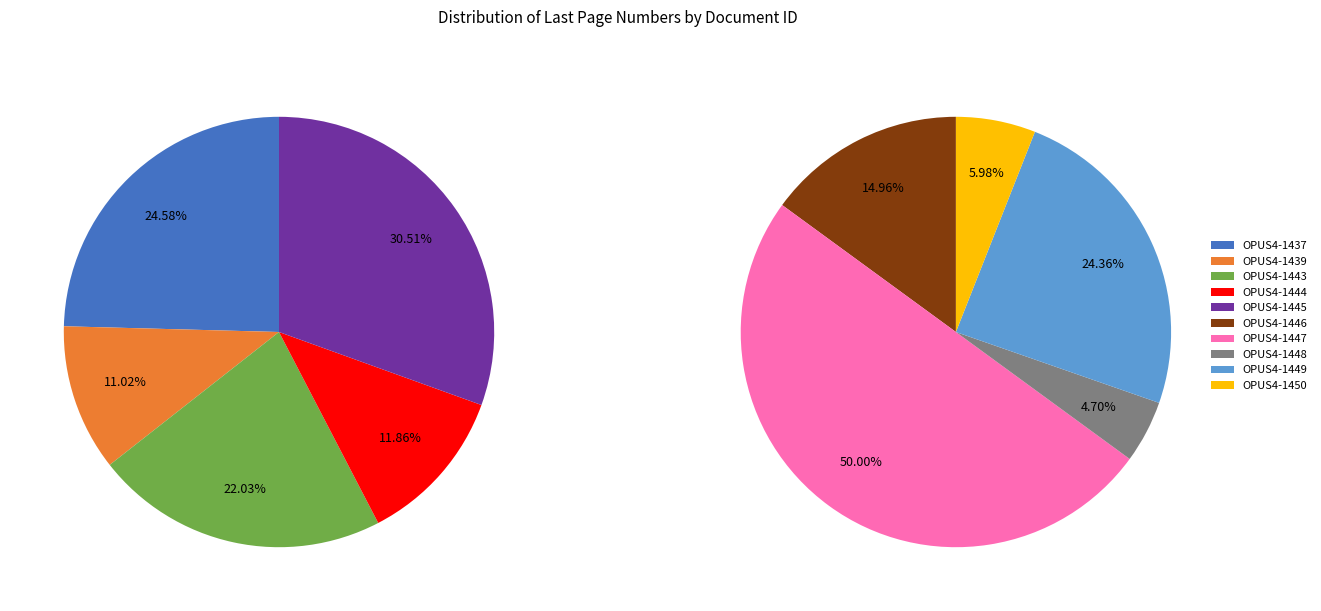

Is OPUS4-1443 the majority of the pie?

No